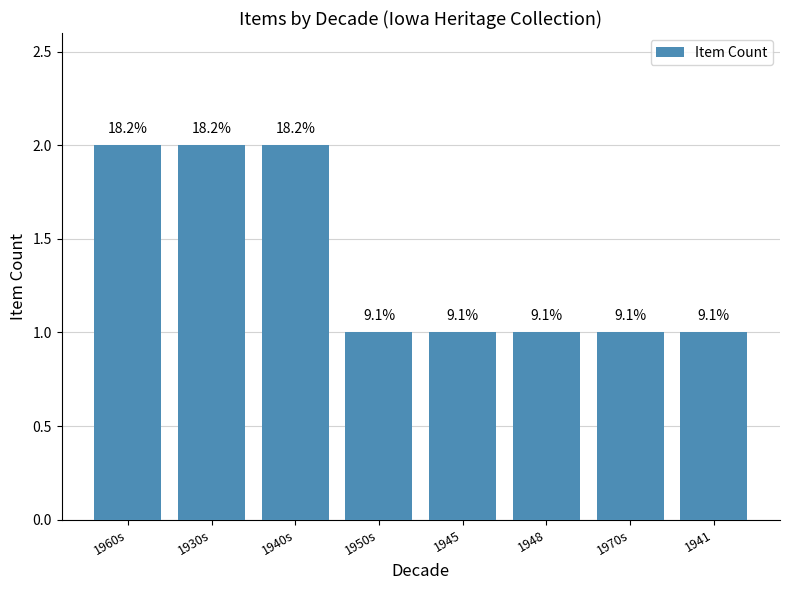

What is the value of the 2nd bar from the left?

2